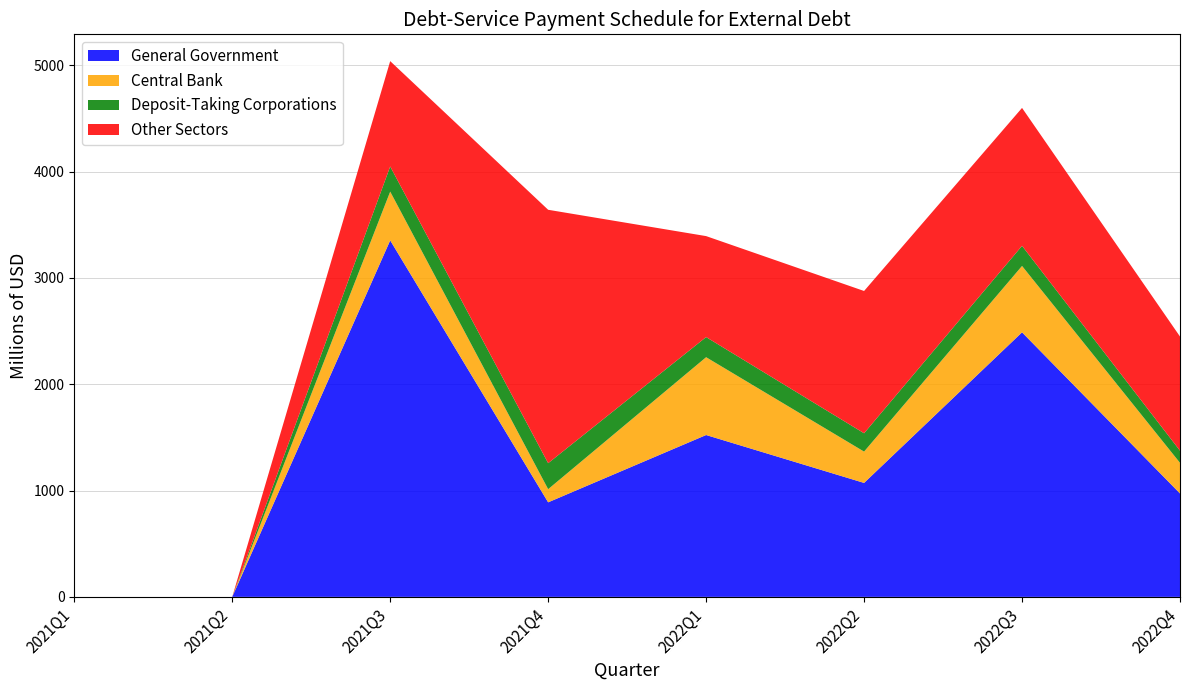

Reading right to left, extract all data points from this chart.

General Government: 2022Q4=972.9	2022Q3=2488.7	2022Q2=1072.1	2022Q1=1522.6	2021Q4=889.4	2021Q3=3353.6	2021Q2=0.0	2021Q1=0.0
Central Bank: 2022Q4=288.0	2022Q3=624.6	2022Q2=294.6	2022Q1=732.1	2021Q4=123.8	2021Q3=459.0	2021Q2=0.0	2021Q1=0.0
Deposit-Taking Corporations: 2022Q4=114.3	2022Q3=189.2	2022Q2=172.5	2022Q1=189.2	2021Q4=244.5	2021Q3=236.5	2021Q2=0.0	2021Q1=0.0
Other Sectors: 2022Q4=1074.0	2022Q3=1297.5	2022Q2=1338.5	2022Q1=950.1	2021Q4=2383.9	2021Q3=991.1	2021Q2=0.0	2021Q1=0.0